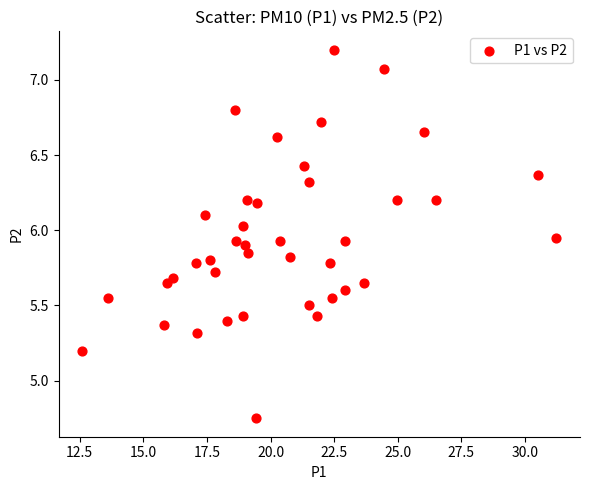

What is the range of X values (max minus min)?

18.6